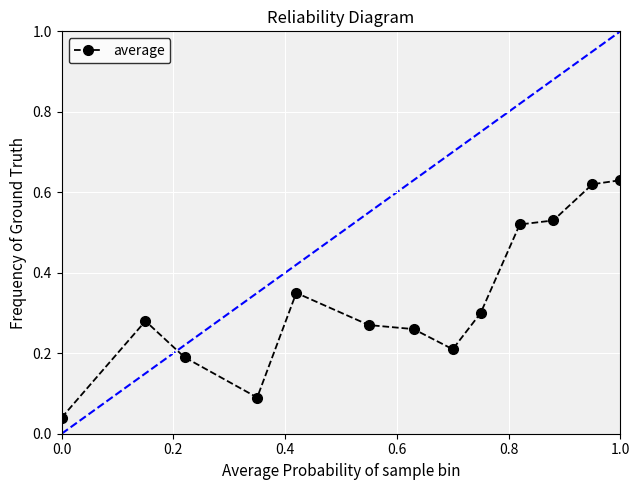

What is the sum of all values?

4.3